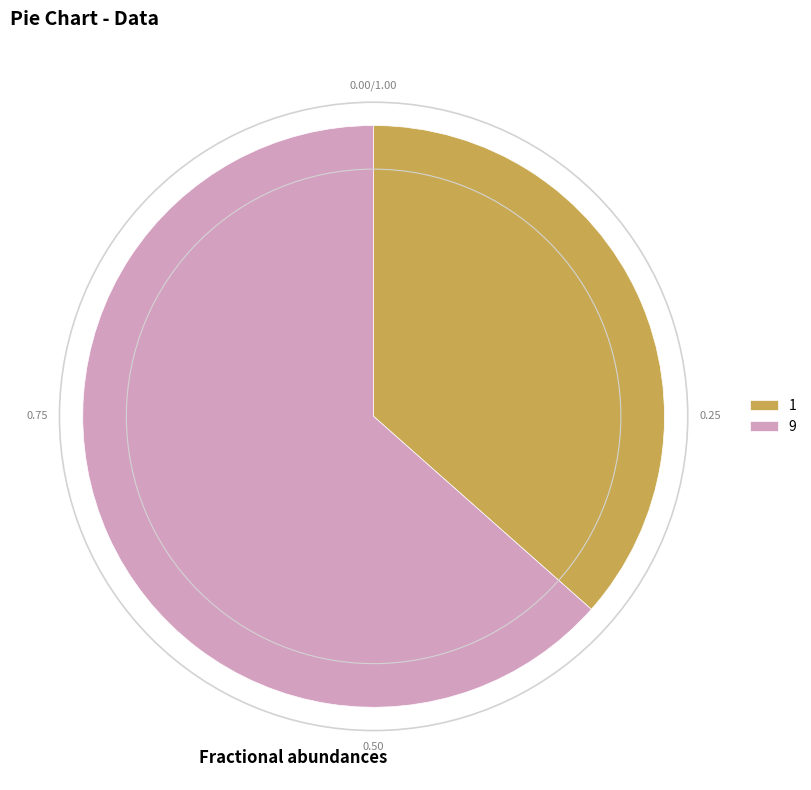

What is the largest slice in the pie chart?

9